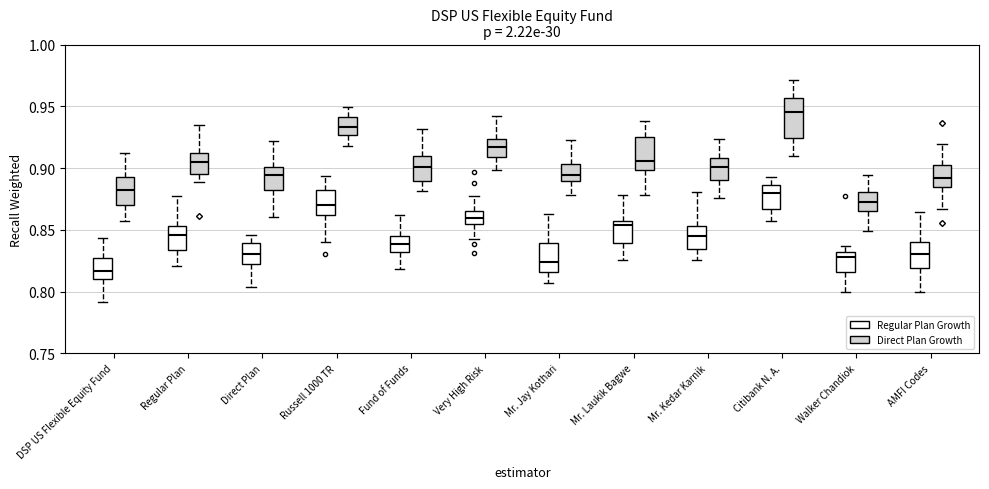

Reading left to right, transcribe this box plot: for each box, give where its median line is, the range the box spans, and where its two whiskers end, as read against the y-axis. The values are not printed on the chart, so give them approximately, as read against the axis.

DSP US Flexible Equity Fund (Regular Plan Growth): median 0.815, box 0.810 to 0.830, whiskers 0.790 to 0.845
DSP US Flexible Equity Fund (Direct Plan Growth): median 0.880, box 0.870 to 0.895, whiskers 0.855 to 0.910
Regular Plan (Regular Plan Growth): median 0.845, box 0.835 to 0.855, whiskers 0.820 to 0.880
Regular Plan (Direct Plan Growth): median 0.905, box 0.895 to 0.910, whiskers 0.890 to 0.935
Direct Plan (Regular Plan Growth): median 0.830, box 0.820 to 0.840, whiskers 0.805 to 0.845
Direct Plan (Direct Plan Growth): median 0.895, box 0.880 to 0.900, whiskers 0.860 to 0.920
Russell 1000 TR (Regular Plan Growth): median 0.870, box 0.860 to 0.880, whiskers 0.840 to 0.895
Russell 1000 TR (Direct Plan Growth): median 0.935, box 0.925 to 0.940, whiskers 0.920 to 0.950
Fund of Funds (Regular Plan Growth): median 0.840, box 0.830 to 0.845, whiskers 0.820 to 0.860
Fund of Funds (Direct Plan Growth): median 0.900, box 0.890 to 0.910, whiskers 0.880 to 0.930
Very High Risk (Regular Plan Growth): median 0.860, box 0.855 to 0.865, whiskers 0.840 to 0.875
Very High Risk (Direct Plan Growth): median 0.915, box 0.910 to 0.925, whiskers 0.900 to 0.940
Mr. Jay Kothari (Regular Plan Growth): median 0.825, box 0.815 to 0.840, whiskers 0.805 to 0.865
Mr. Jay Kothari (Direct Plan Growth): median 0.895, box 0.890 to 0.905, whiskers 0.880 to 0.925
Mr. Laukik Bagwe (Regular Plan Growth): median 0.855 (just below the box's upper edge), box 0.840 to 0.855, whiskers 0.825 to 0.880
Mr. Laukik Bagwe (Direct Plan Growth): median 0.905, box 0.900 to 0.925, whiskers 0.880 to 0.940
Mr. Kedar Karnik (Regular Plan Growth): median 0.845, box 0.835 to 0.855, whiskers 0.825 to 0.880
Mr. Kedar Karnik (Direct Plan Growth): median 0.900, box 0.890 to 0.910, whiskers 0.875 to 0.925
Citibank N. A. (Regular Plan Growth): median 0.880, box 0.865 to 0.885, whiskers 0.855 to 0.895
Citibank N. A. (Direct Plan Growth): median 0.945, box 0.925 to 0.955, whiskers 0.910 to 0.970
Walker Chandiok (Regular Plan Growth): median 0.830 (just below the box's upper edge), box 0.815 to 0.830, whiskers 0.800 to 0.835
Walker Chandiok (Direct Plan Growth): median 0.870, box 0.865 to 0.880, whiskers 0.850 to 0.895
AMFI Codes (Regular Plan Growth): median 0.830, box 0.820 to 0.840, whiskers 0.800 to 0.865
AMFI Codes (Direct Plan Growth): median 0.890, box 0.885 to 0.905, whiskers 0.865 to 0.920